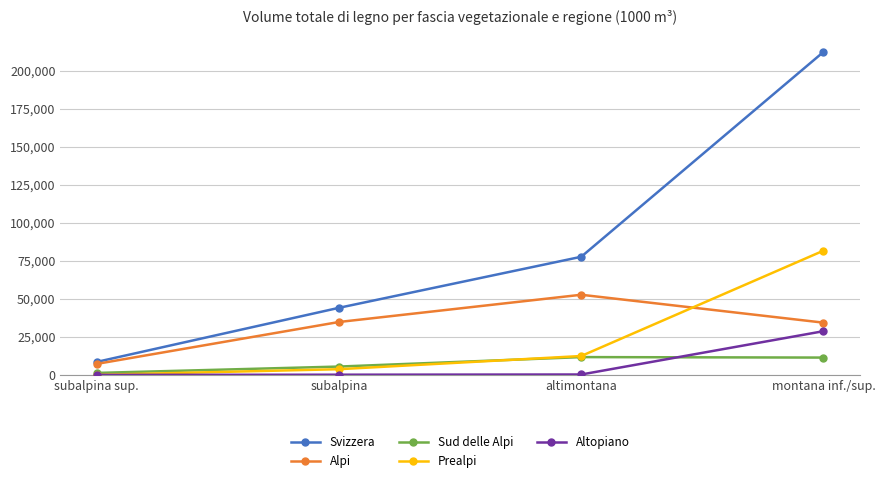

What position from the left is subalpina?

2